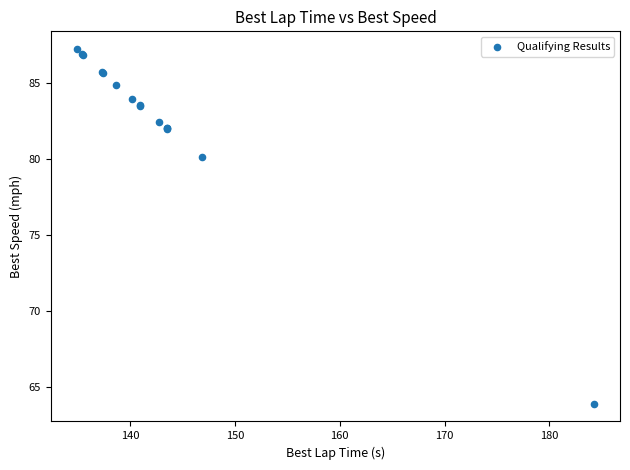

What Y value in the scatter plot is closest to 75?

80.2